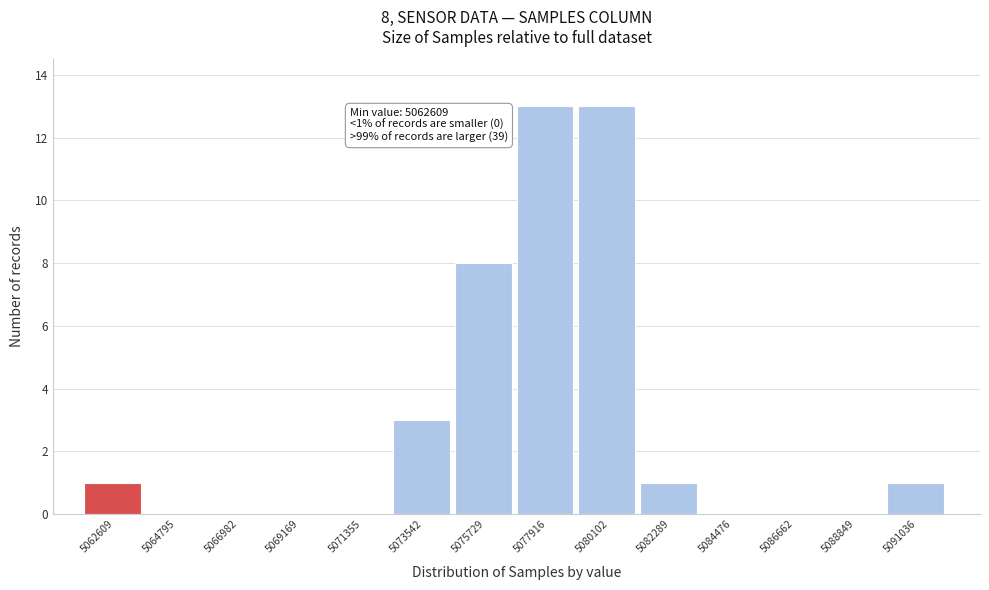

Reading right to left, list all the values displayed in this chart.

5091036=1	5088849=0	5086662=0	5084476=0	5082289=1	5080102=13	5077916=13	5075729=8	5073542=3	5071355=0	5069169=0	5066982=0	5064795=0	5062609=1